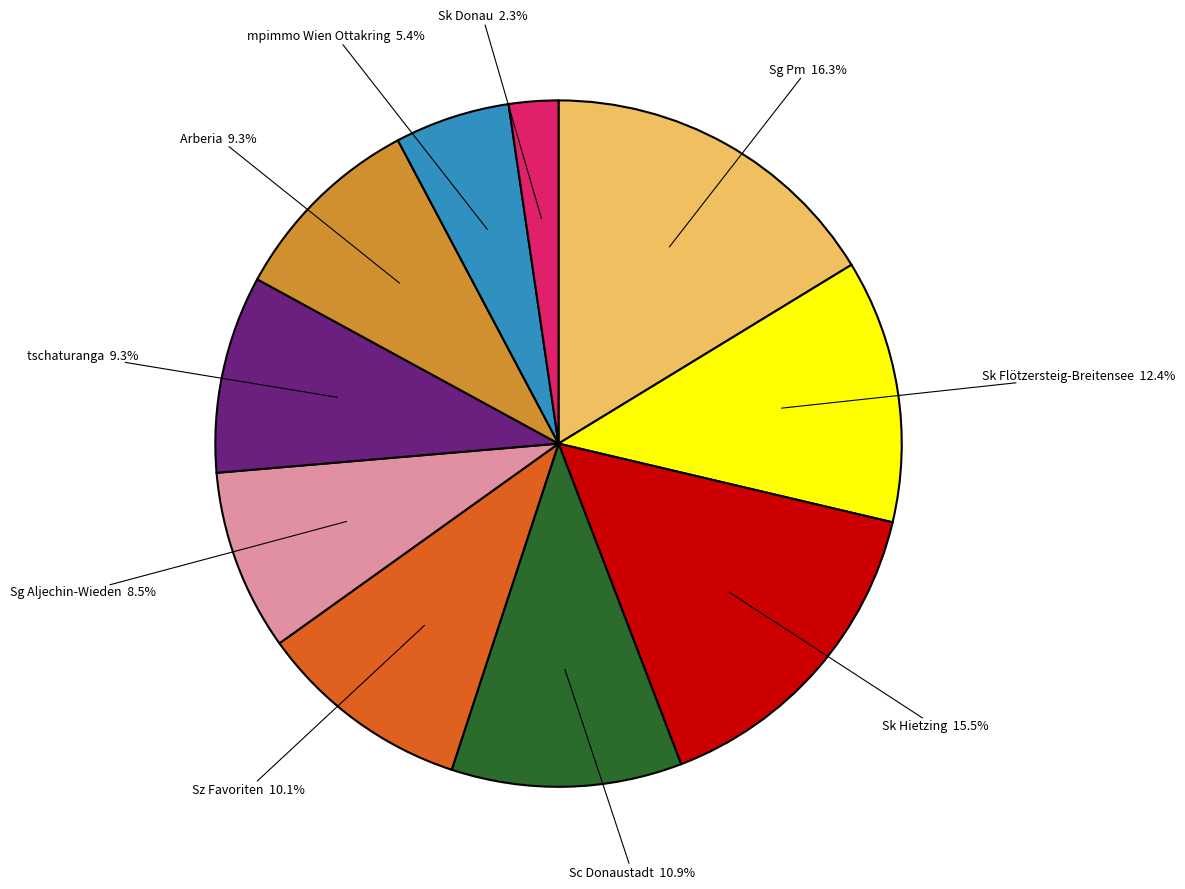

Is there any slice that represents more than half of the pie?

No